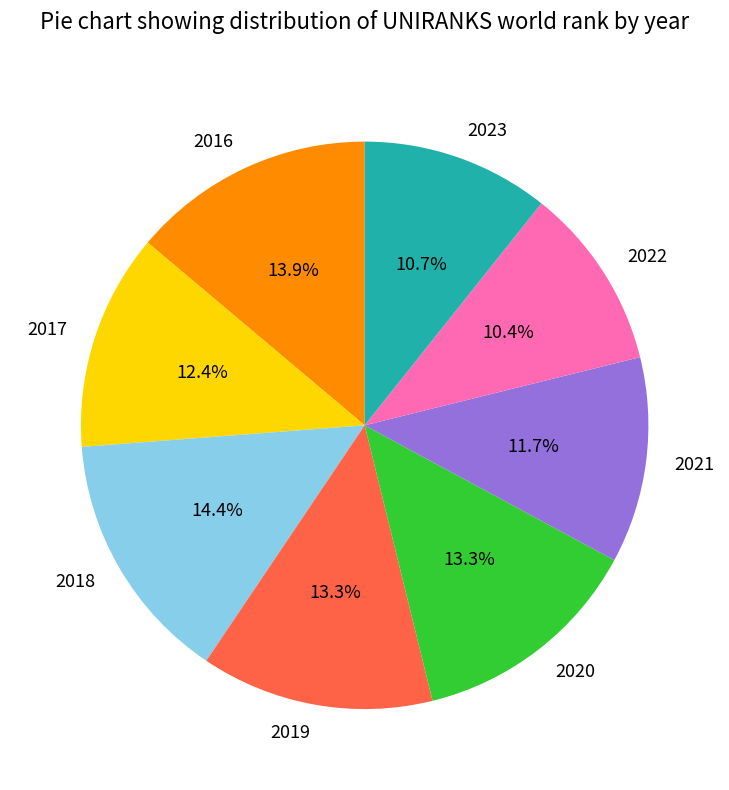

To the nearest percent, what is the difference between the 2019 and 2018 slice percentages?

1%